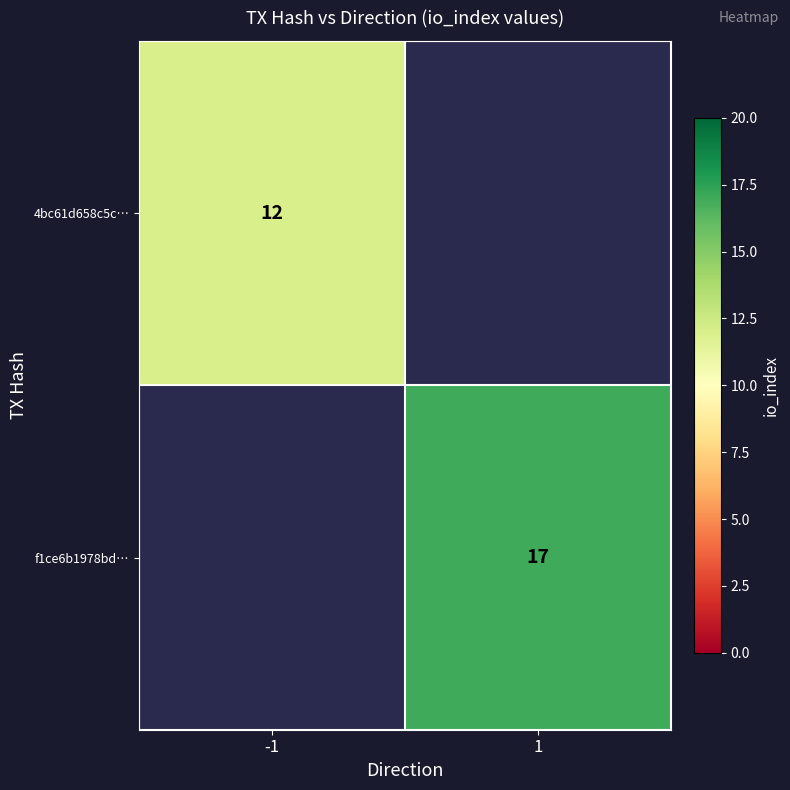

Between -1 and 1, which is larger?

1